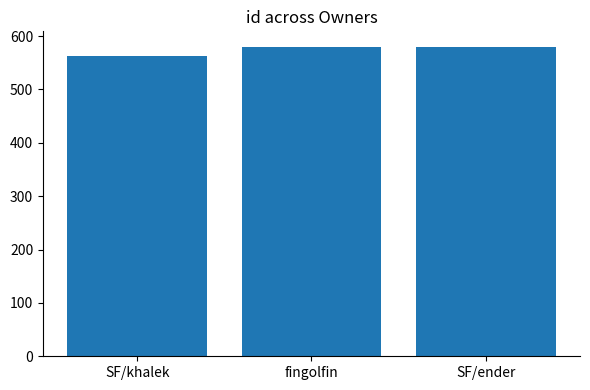

Does the chart contain any negative values?

No